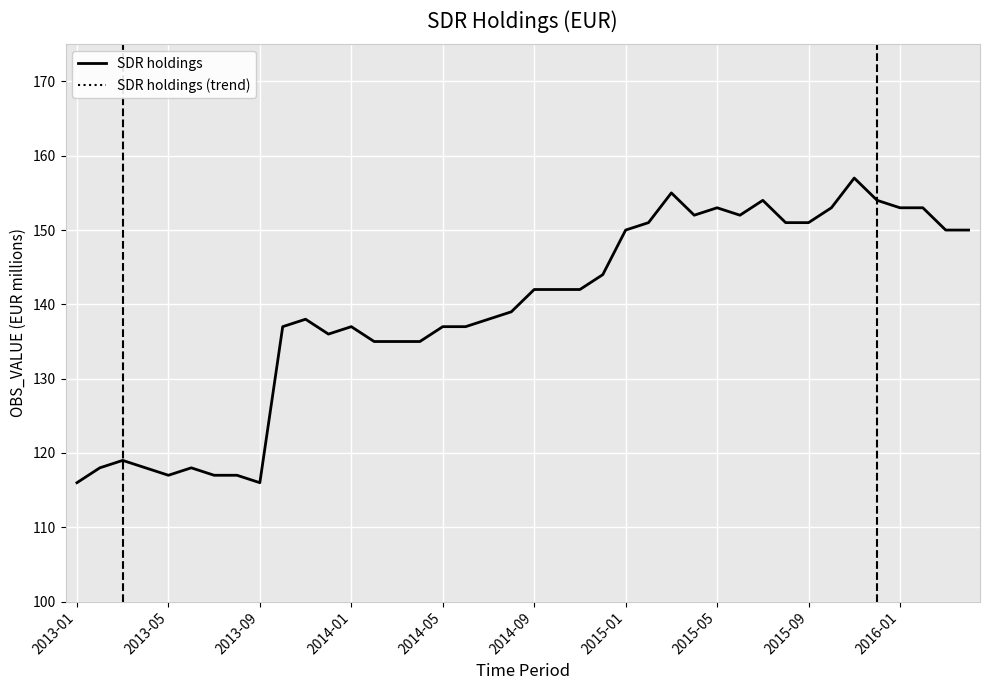

Rank the series by their average value, from highest to lowest.

SDR holdings, SDR holdings (trend)